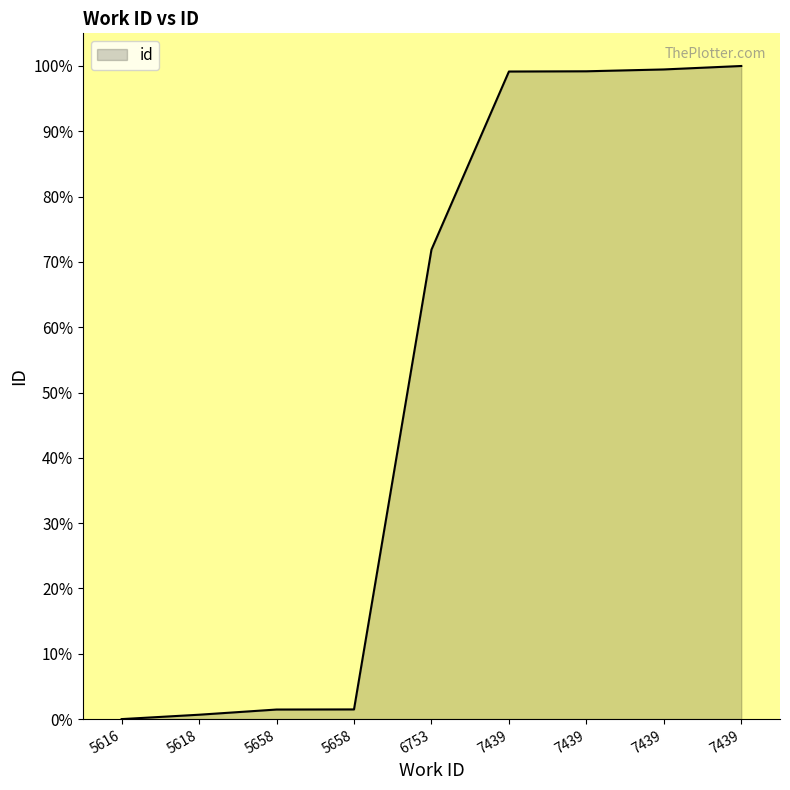

What is the ratio of the value at 7439 to the value at 5658?

67.5